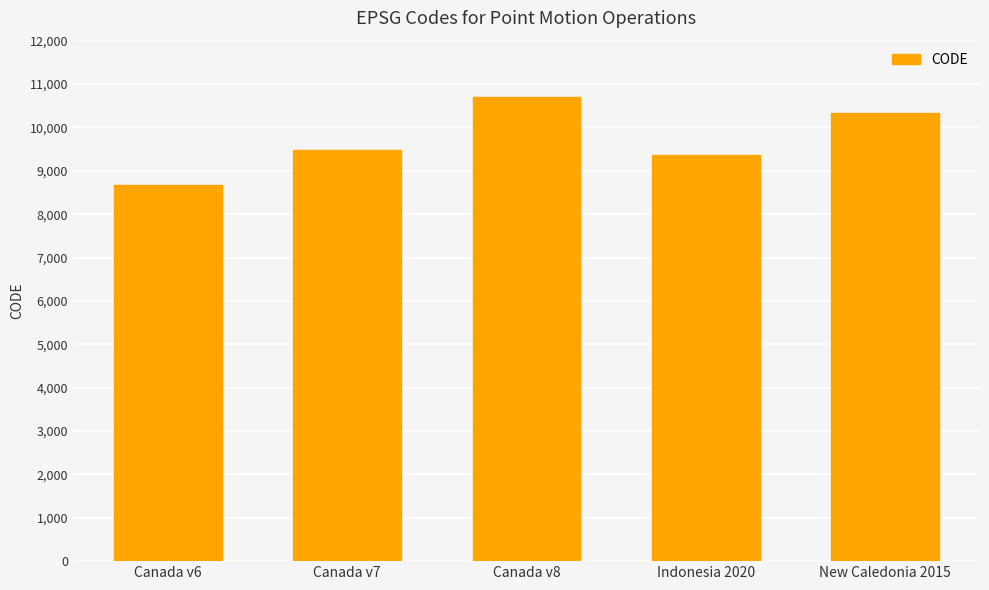

True or false: the data shows 10323 at New Caledonia 2015.

True